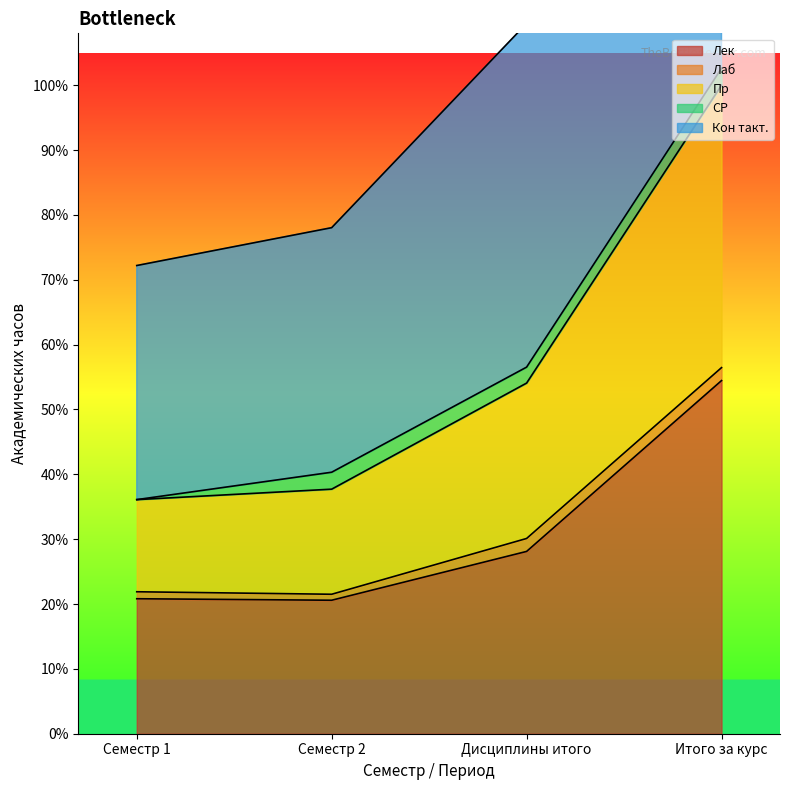

What is the difference between the Пр values at Дисциплины итого and Семестр 2?

211